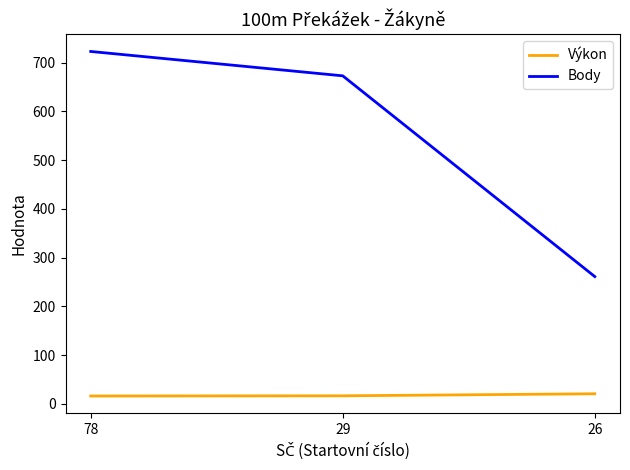

How many Body values are between 261 and 723?

3